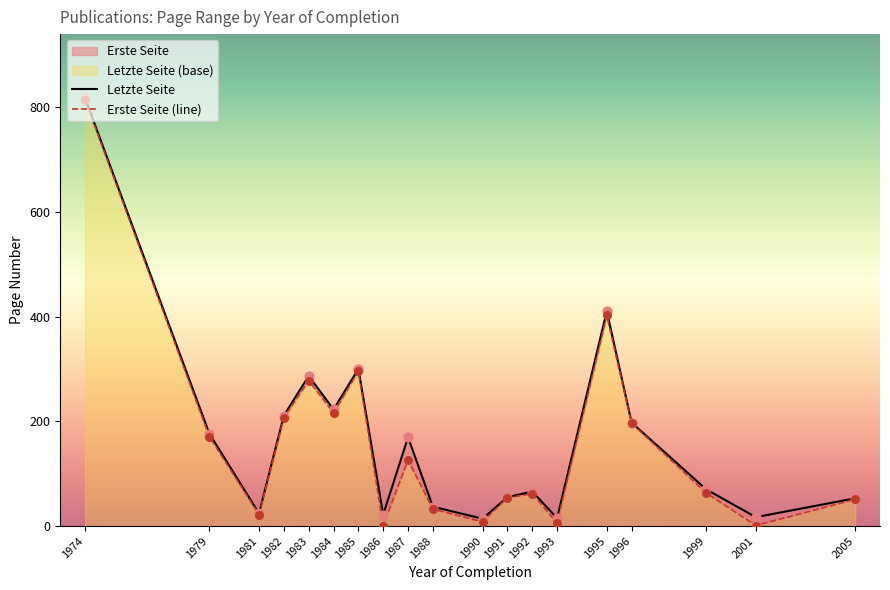

Is the value of Erste Seite at 1982 greater than the value of Letzte Seite at 1974?

No